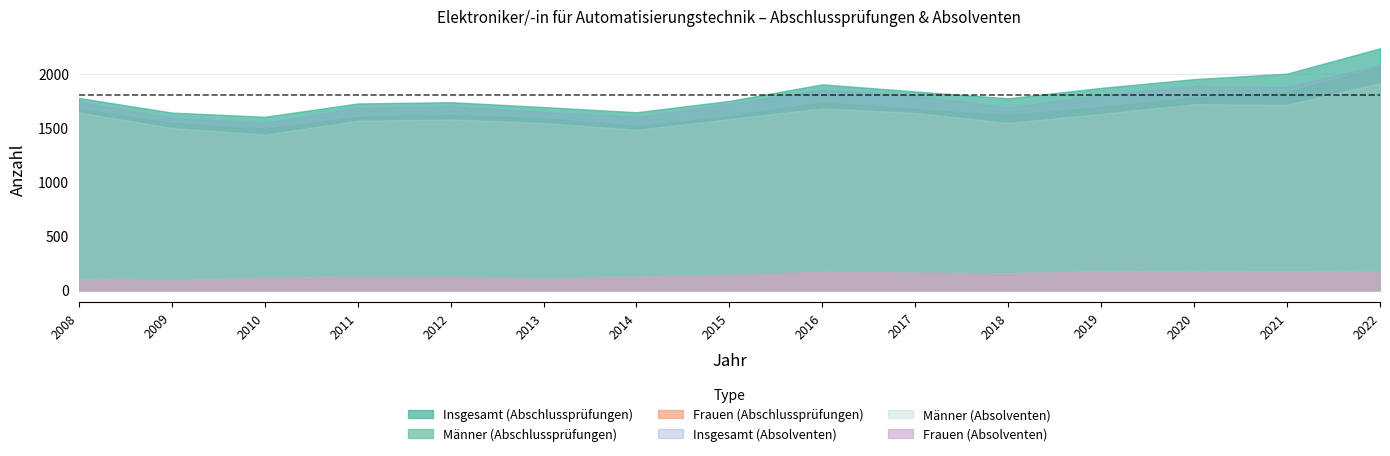

True or false: Frauen (Abschlussprüfungen) and Insgesamt (Abschlussprüfungen) intersect in this chart.

False